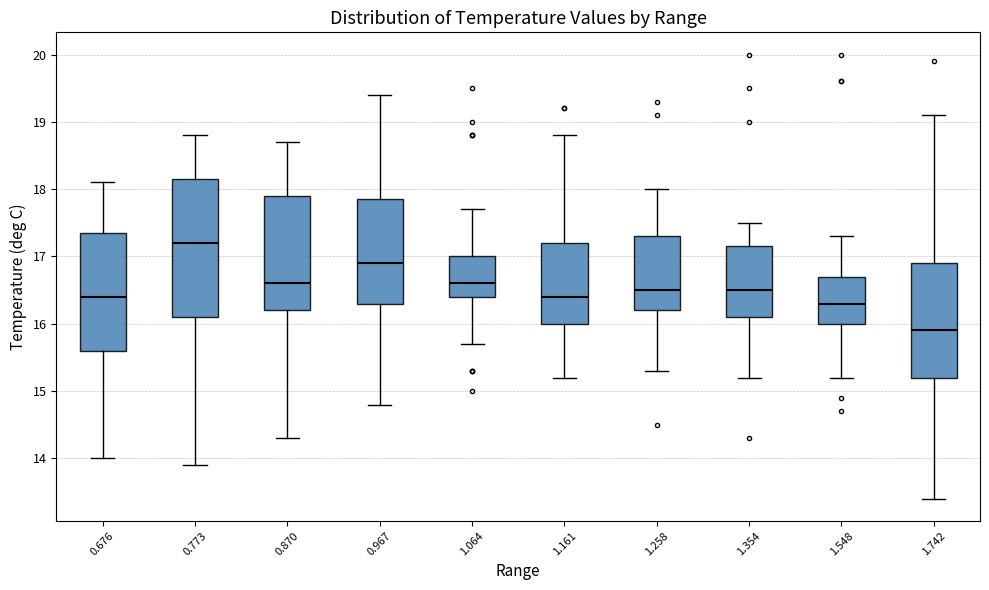

Which box's median line is the highest?

0.773